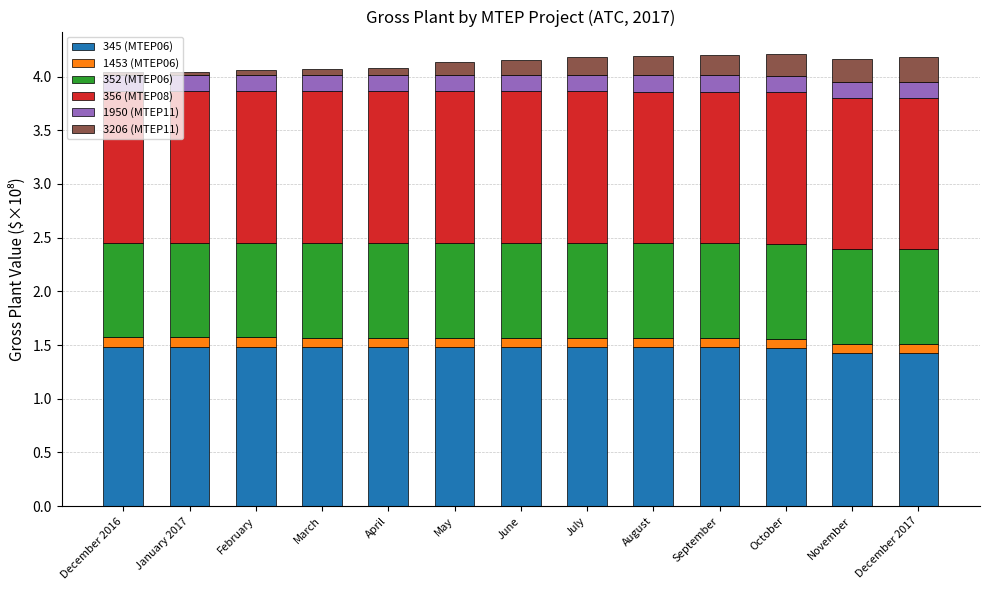

What is the highest value of the 345 (MTEP06) series?

1.5